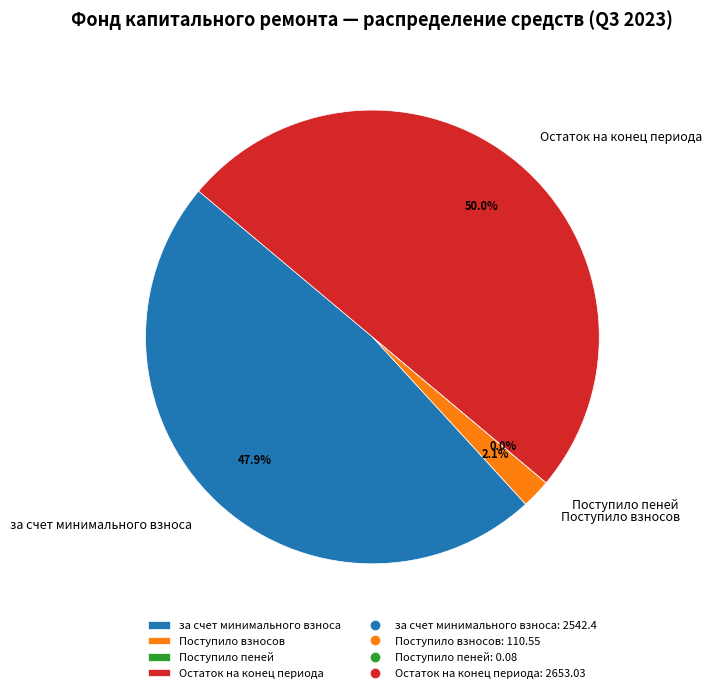

Combined, do Остаток на конец периода and за счет минимального взноса account for over 50%?

Yes